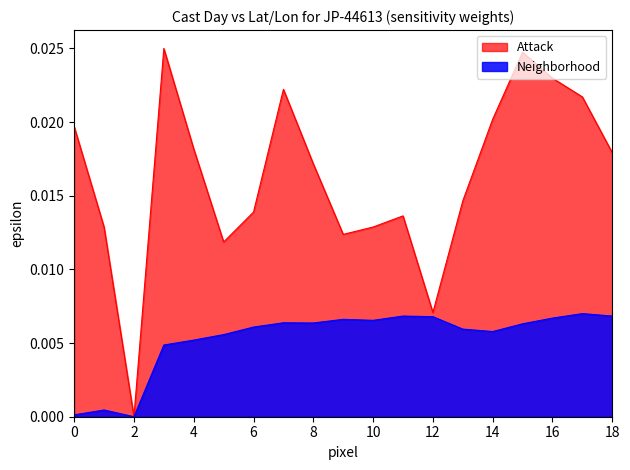

How many lines are shown in the chart?

2